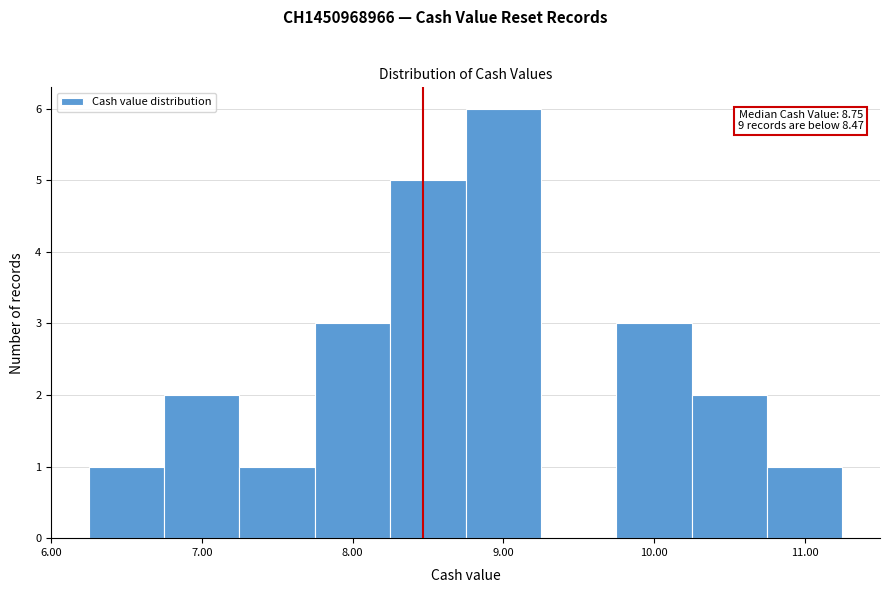

Over which range of the x-axis is the bar tallest?

8.75 to 9.25